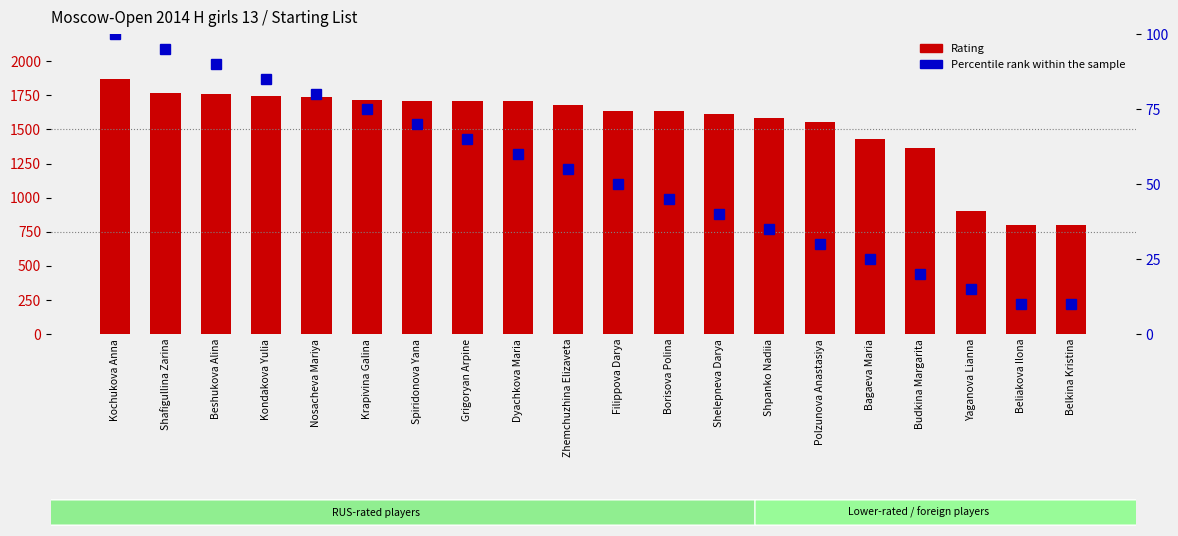

List the series in order of their overall mean, lowest first.

Percentile rank within the sample, Rating